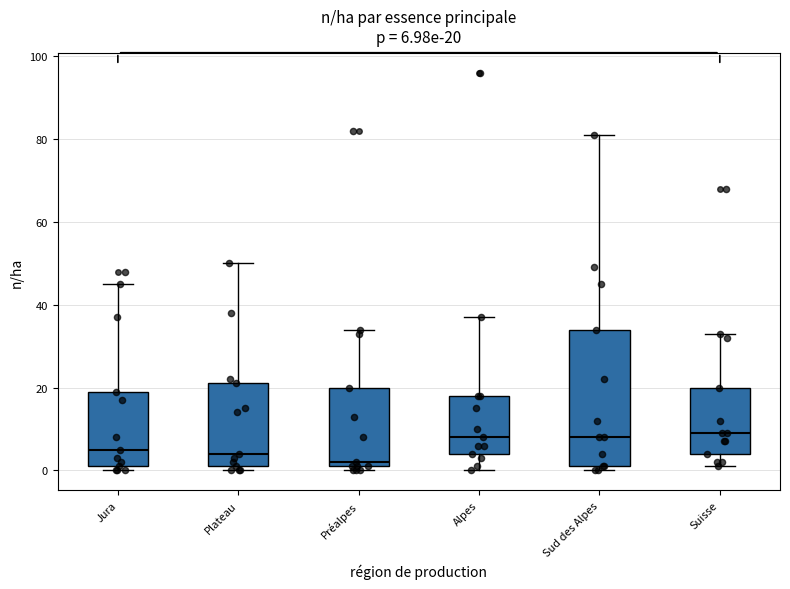

Which box is the tallest, from its lower edge to its upper edge?

Sud des Alpes